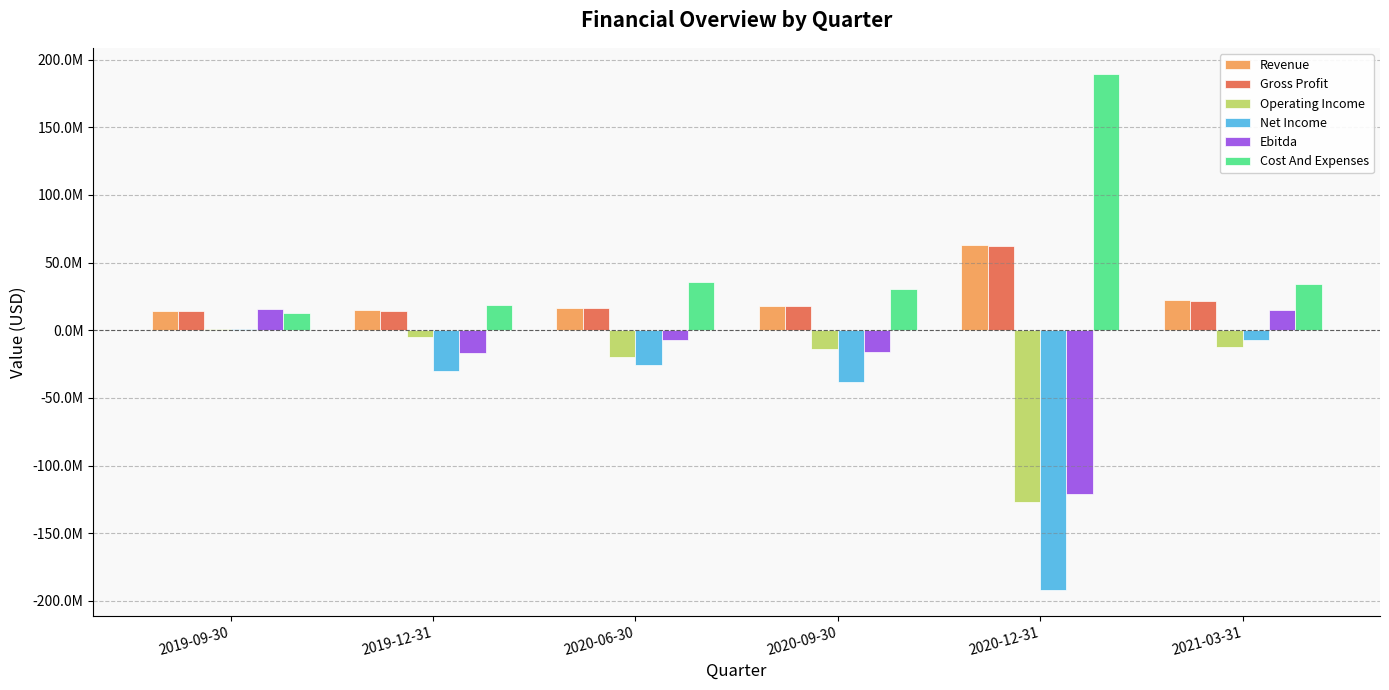

What is the difference between the second highest and second lowest values in the Gross Profit series?

7348000